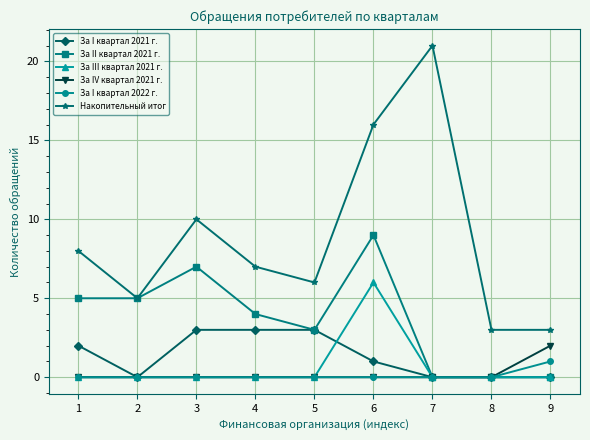

Which category has the highest value across all series?

7